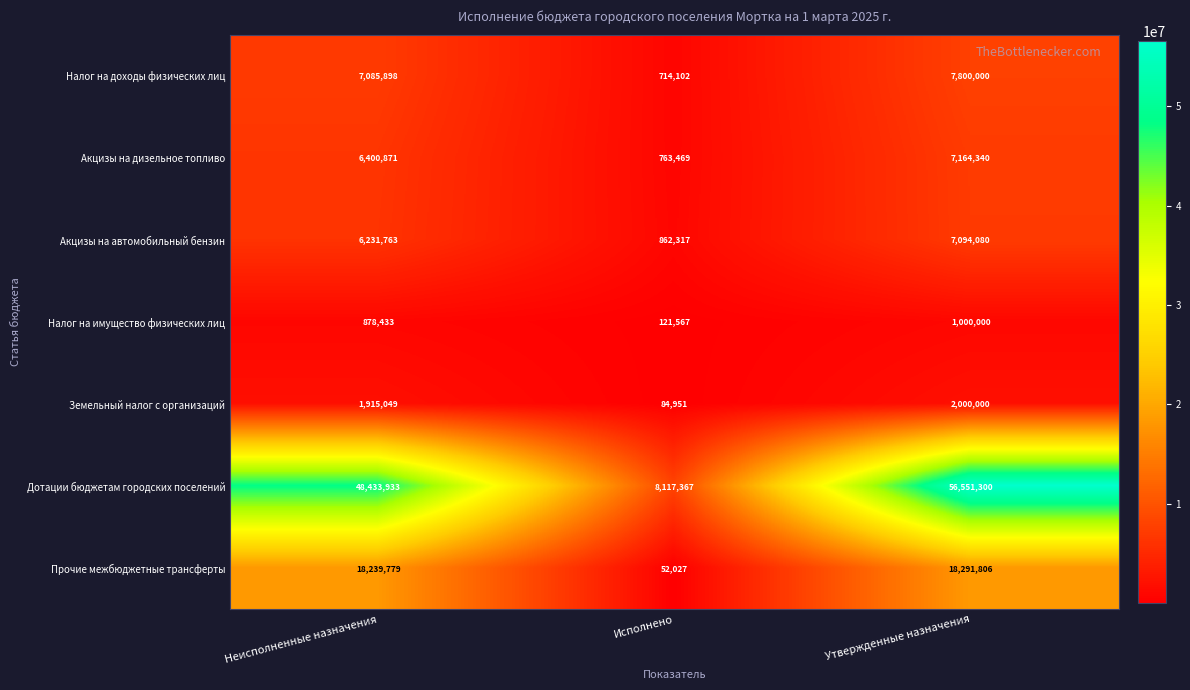

The Налог на доходы физических лиц series shows 7800000 at Утвержденные назначения. True or false?

True